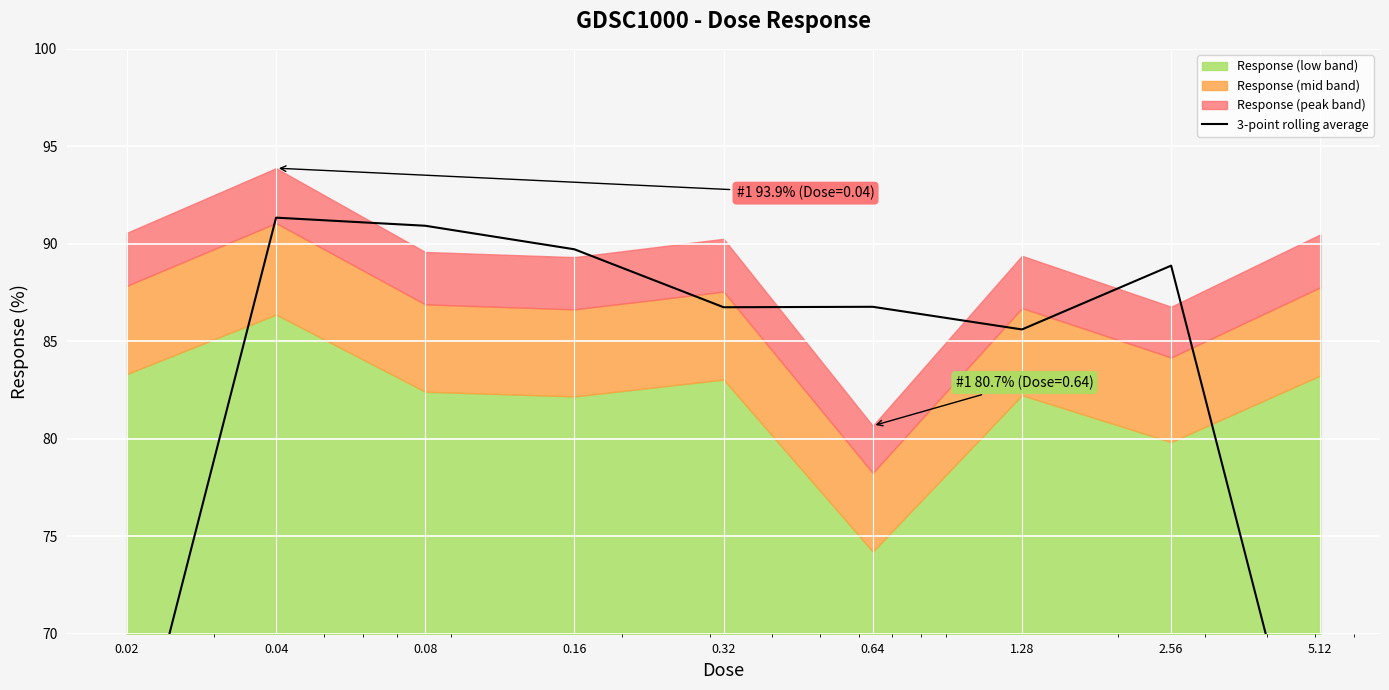

Which has a higher value, 0.04 or 0.32?

0.04